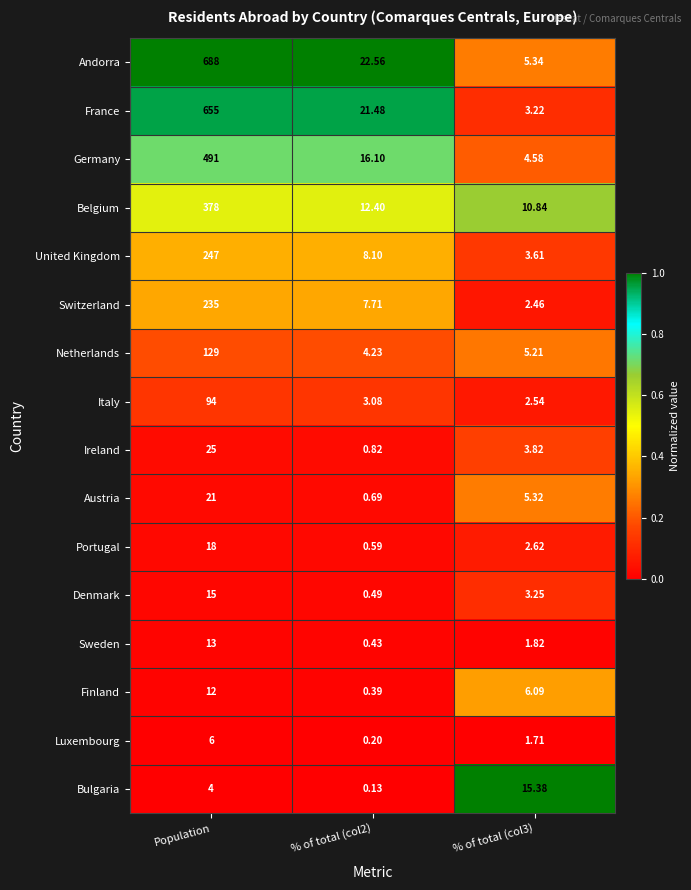

Where does the Austria series first go above 5?

Population